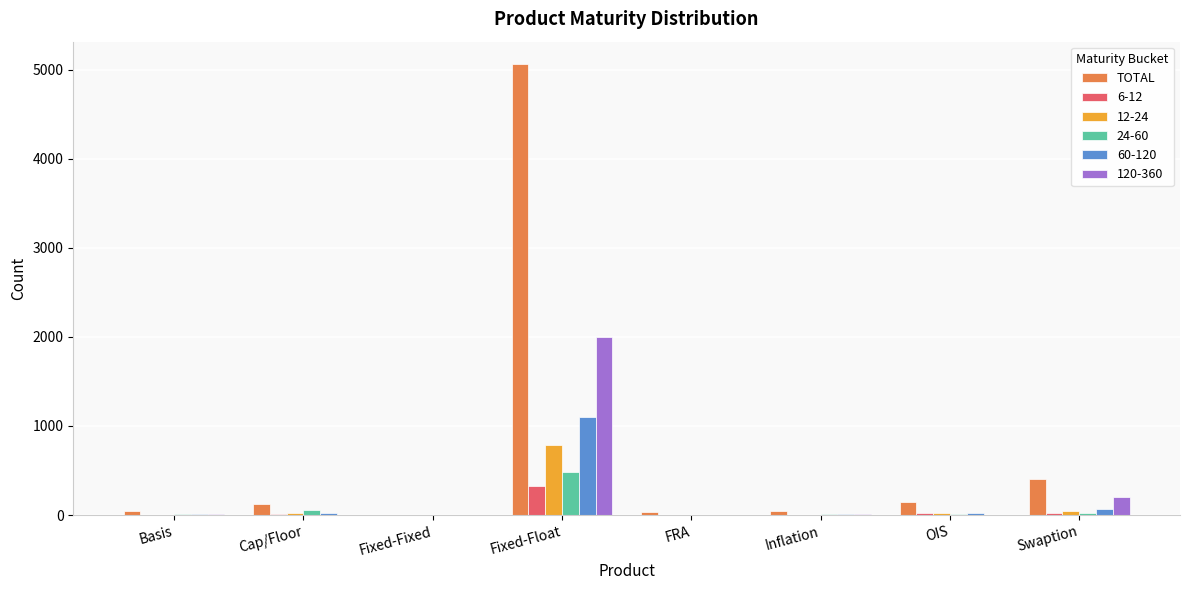

Which series changed the most between Fixed-Float and Inflation?

TOTAL